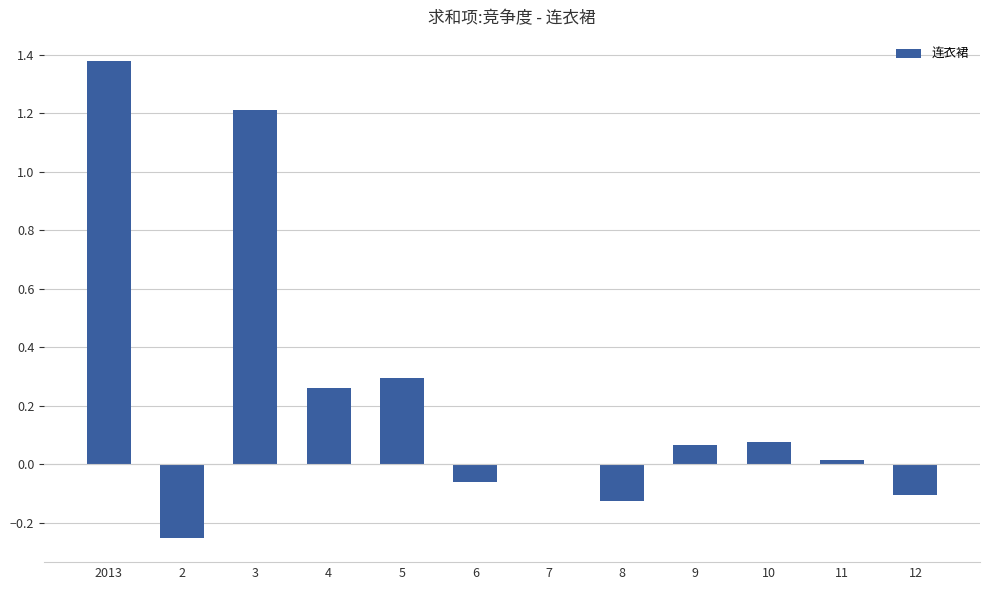

What is the change in value from 3 to 9?

-1.1